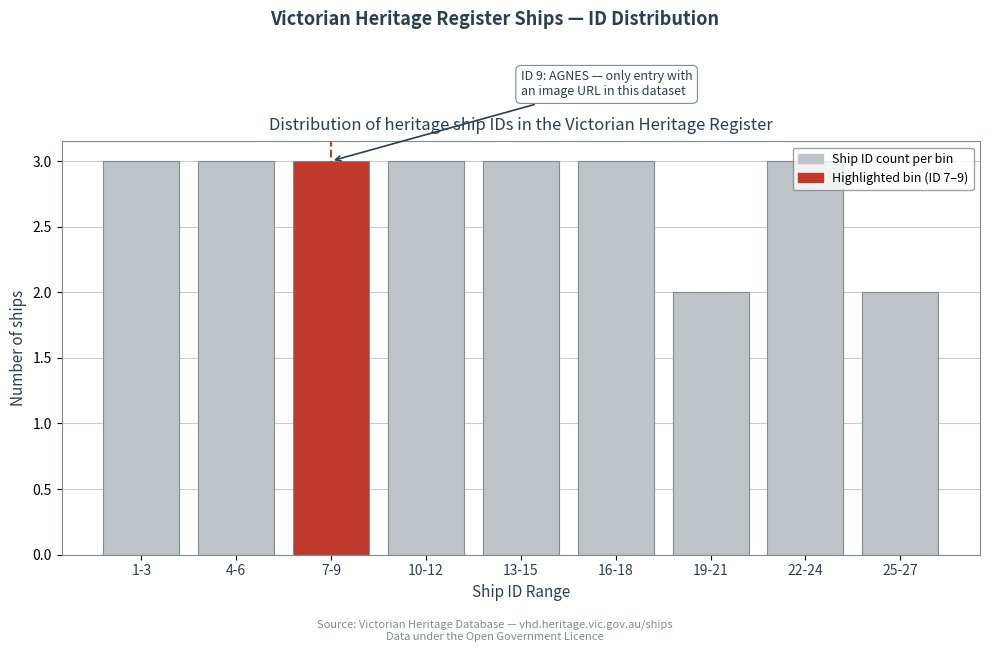

What is the label of the 3rd bar from the left?

7-9